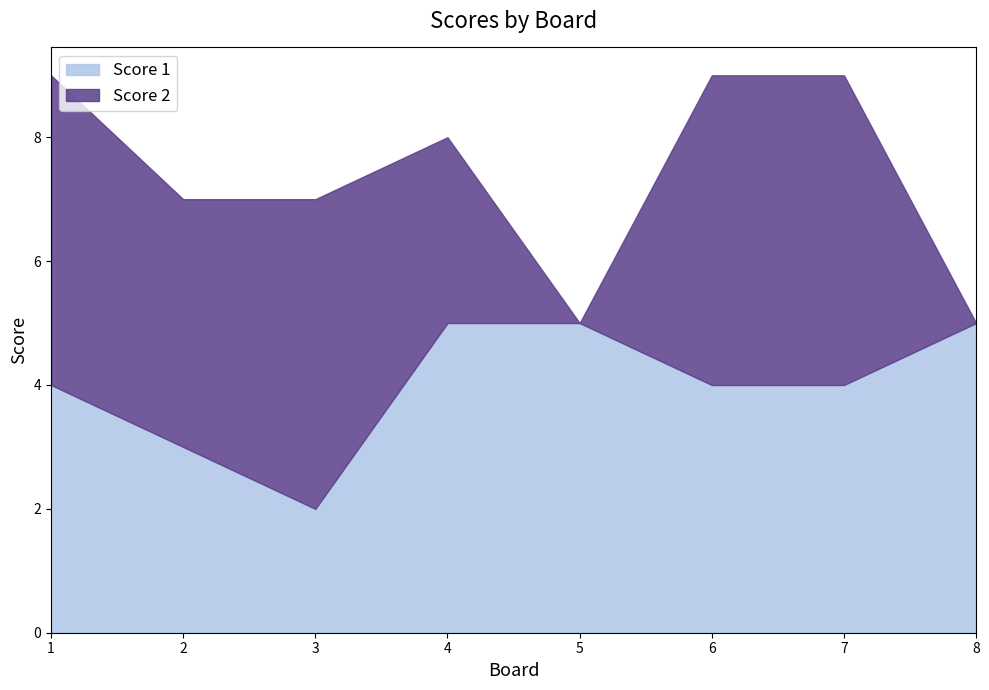

At which category does the chart reach its peak across all series?

4